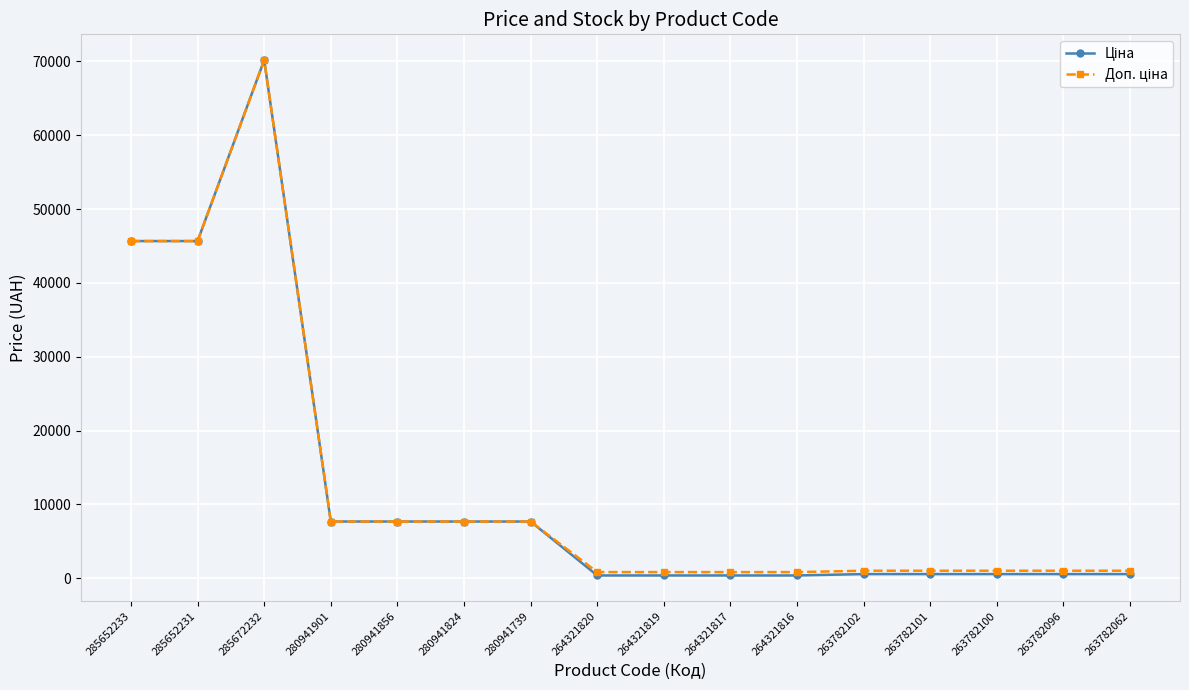

At which category is the sum across all series the highest?

285672232